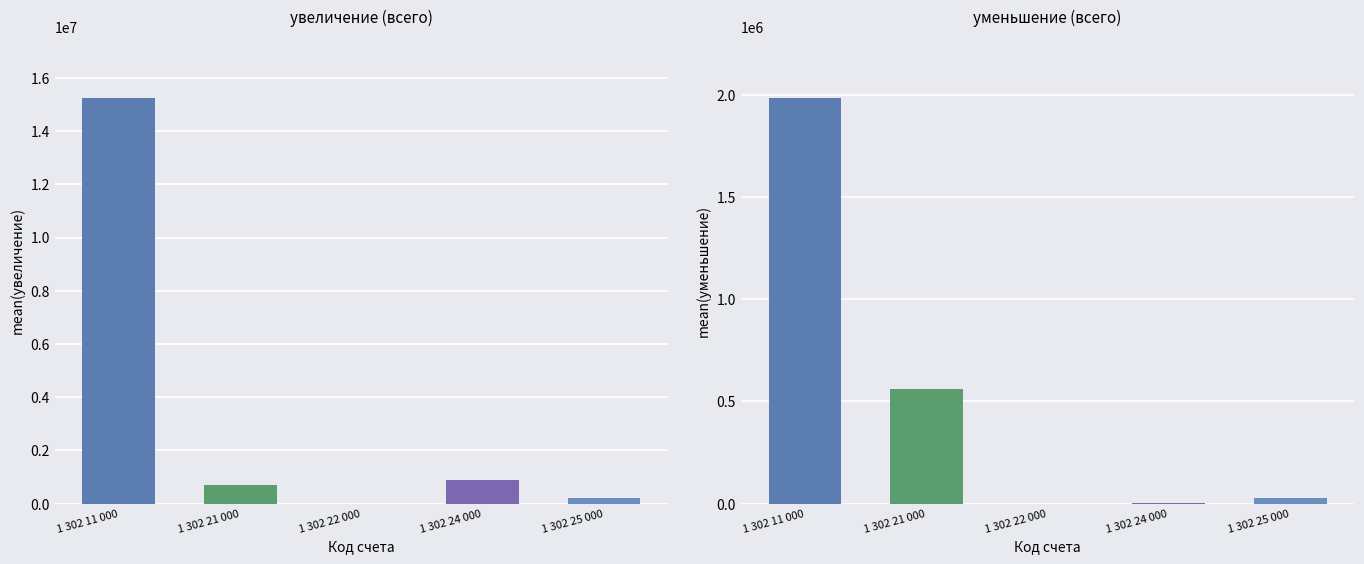

Where does the увеличение (col_6) series first go above 689110?

1 302 11 000